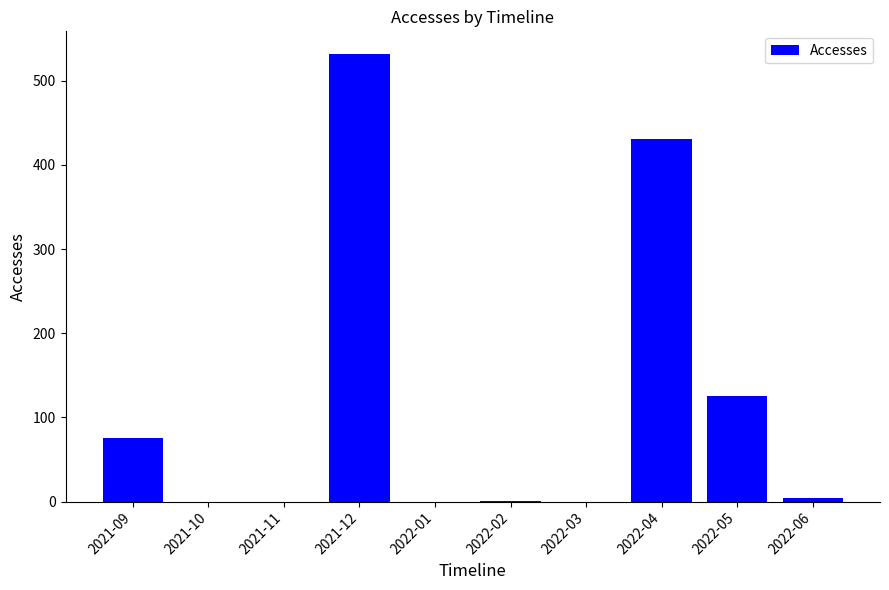

True or false: the data shows 1 at 2022-02.

True